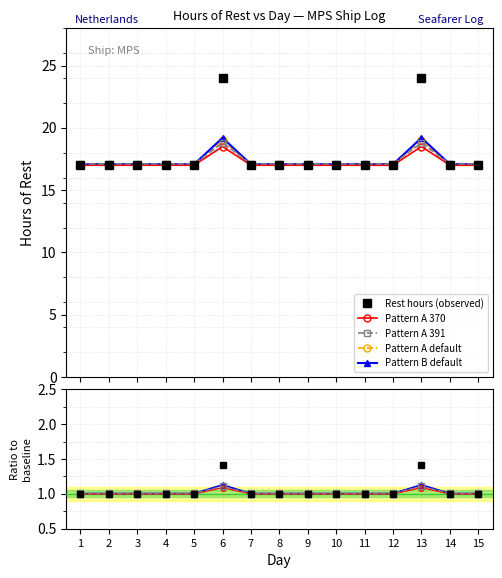

Rank the categories by Rest hours (observed) value from highest to lowest.

6, 13, 1, 2, 3, 4, 5, 7, 8, 9, 10, 11, 12, 14, 15